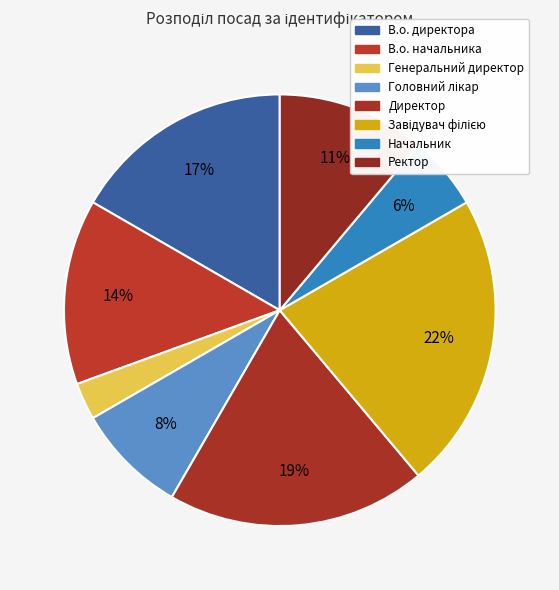

How many segments does this pie chart have?

8